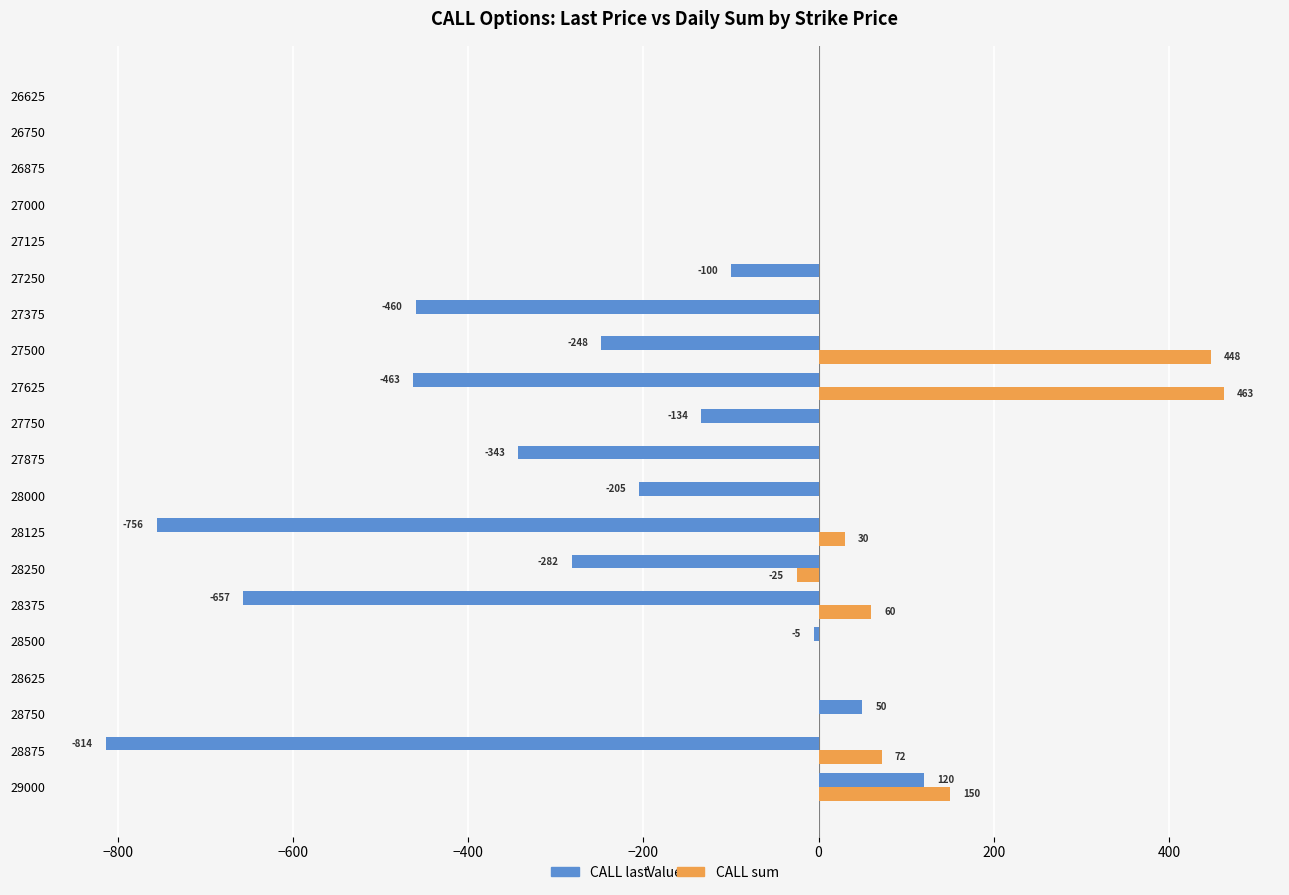

At which label does CALL sum reach its peak?

27625